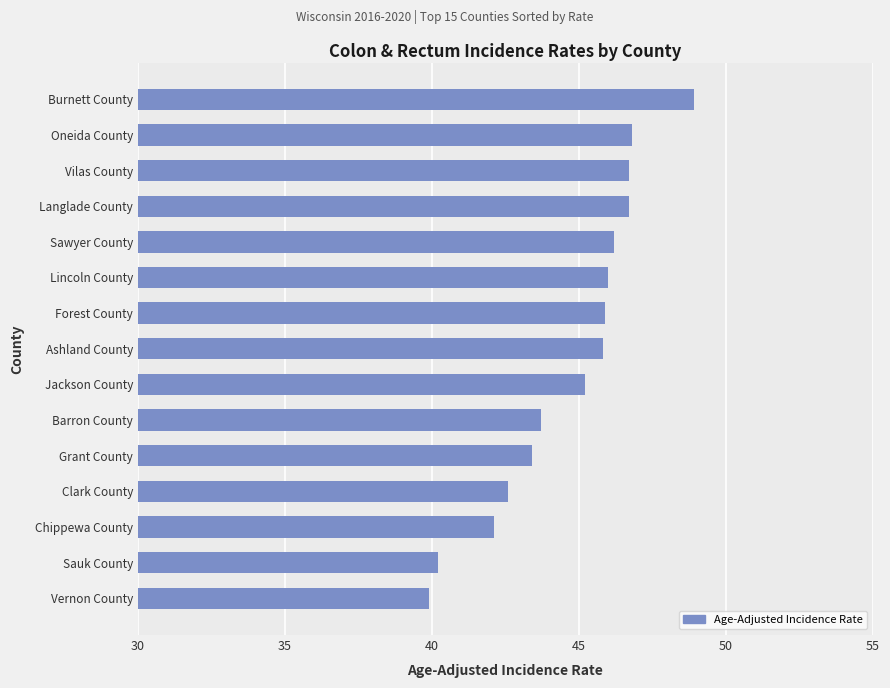

What position from the bottom is Forest County?

9